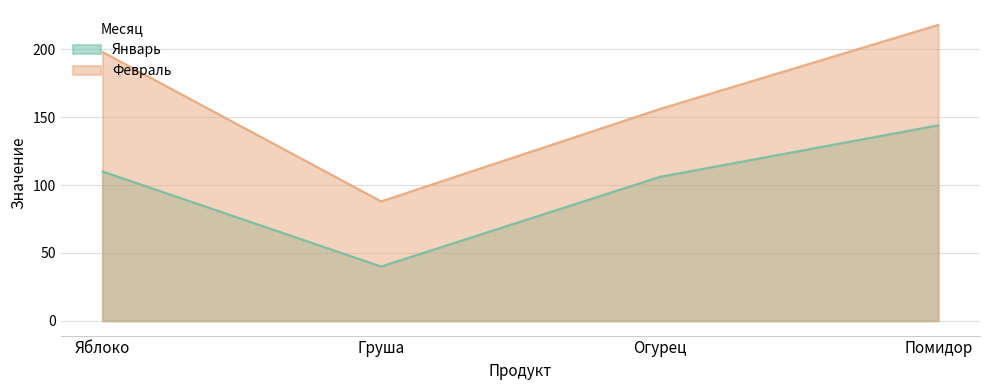

Reading right to left, extract all data points from this chart.

Январь: 144	106	40	110
Февраль: 218	156	88	198